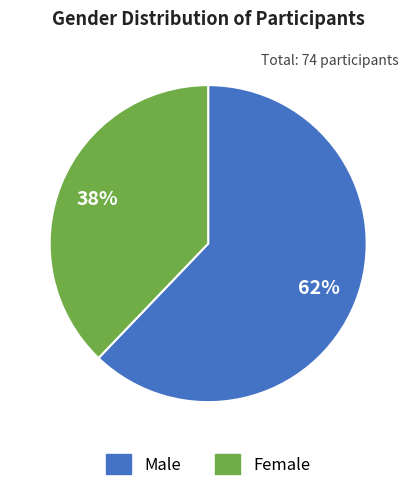

Is there any slice that represents more than half of the pie?

Yes